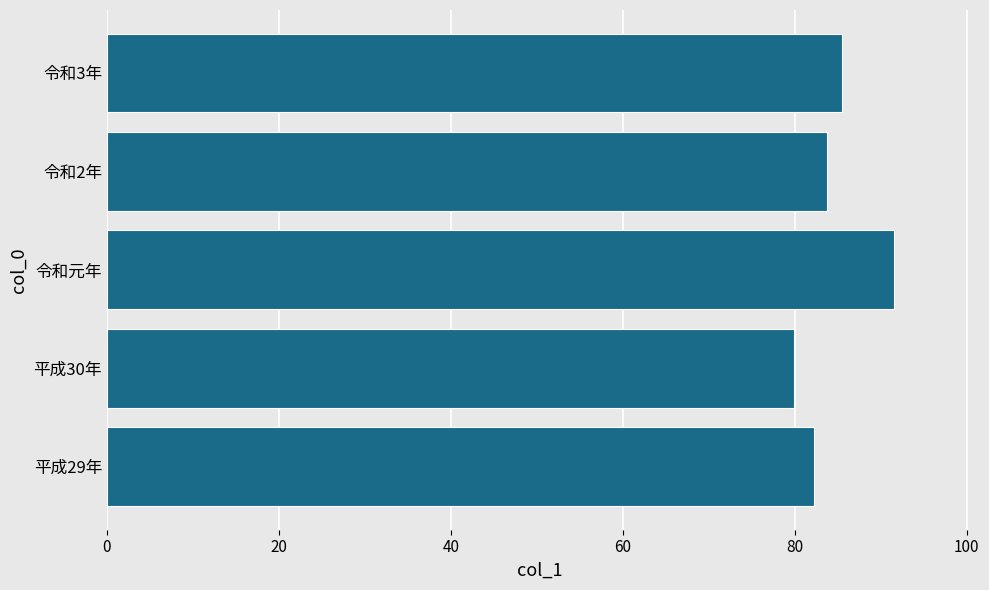

What is the sum of the values at 令和元年 and 令和2年?

175.2